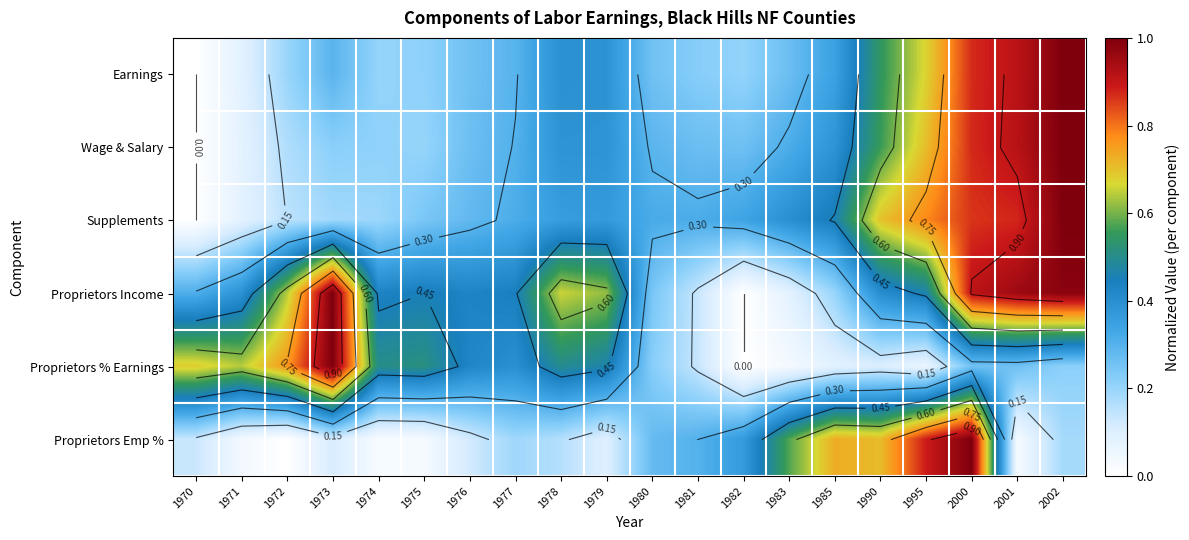

What is the greatest value displayed?

1.0